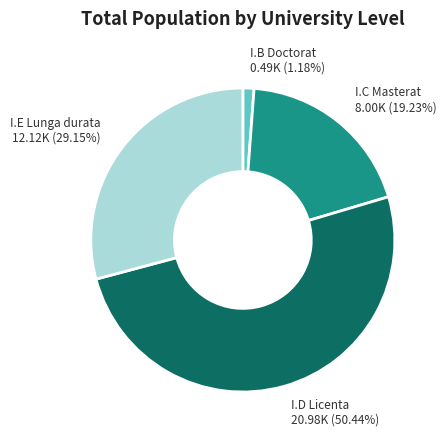

How many slices are in this pie chart?

4